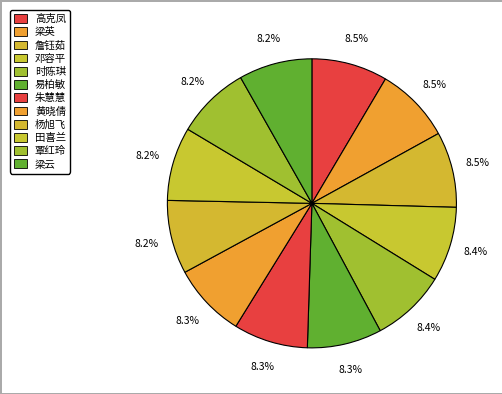

What percentage is the 朱慧慧 slice, to the nearest percent?

8%